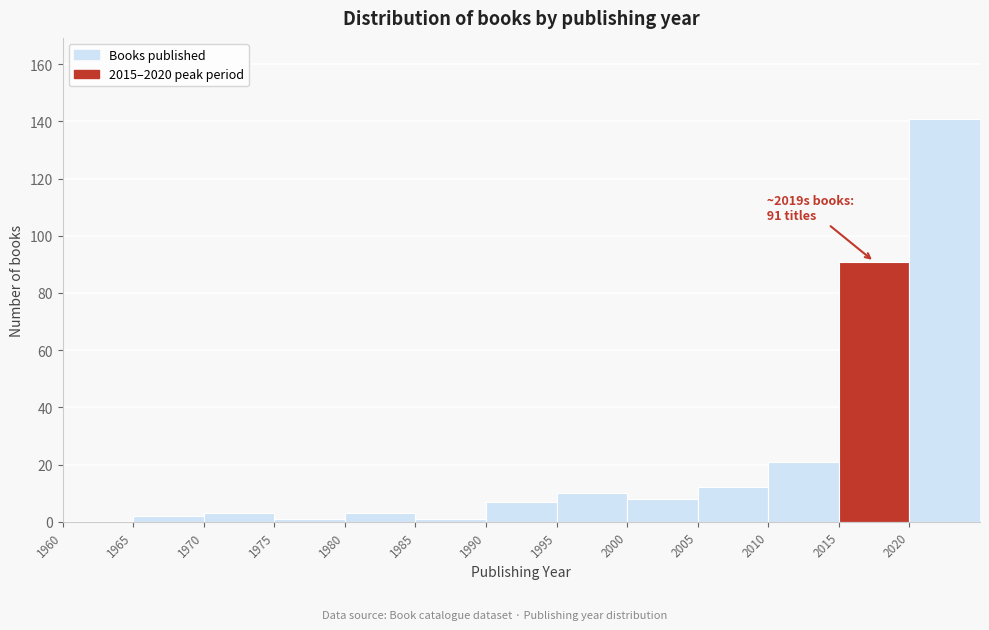

Over which range of the x-axis is the bar tallest?

2020 to 2025